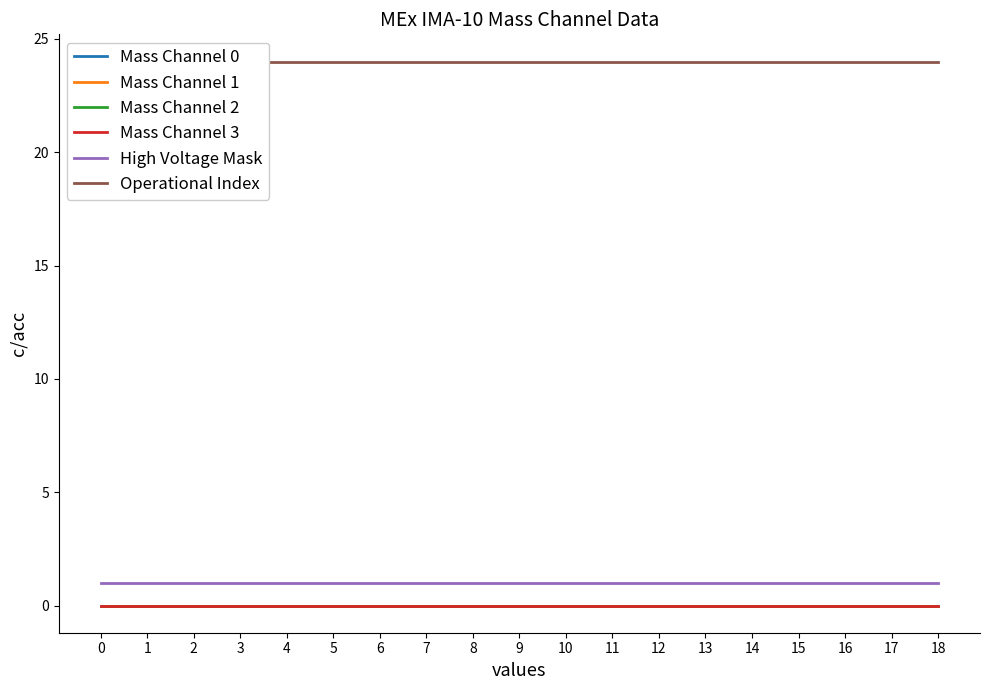

True or false: High Voltage Mask has more than 0 points higher than both neighbors.

False